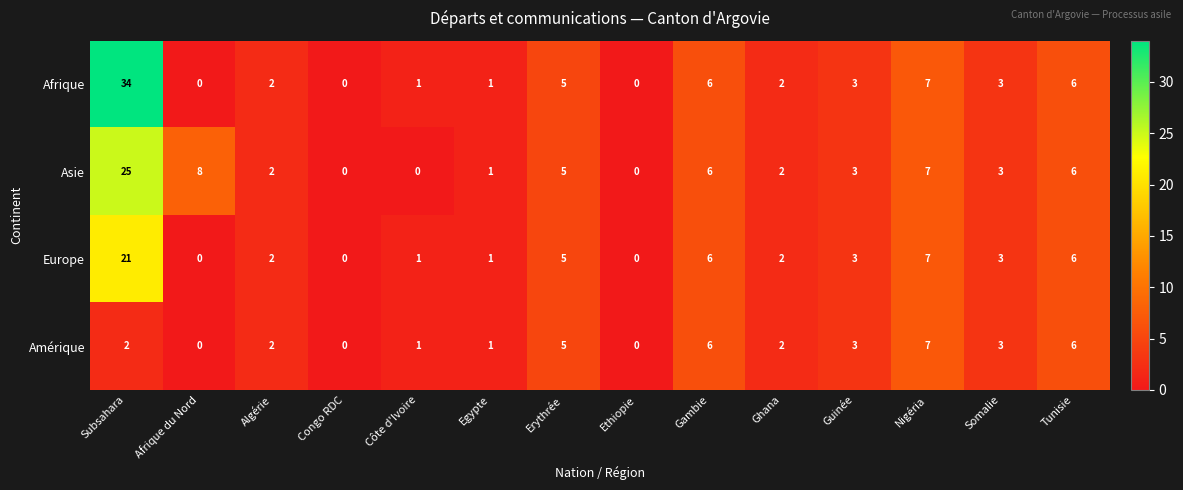

List the series in order of their peak value, highest first.

Afrique, Asie, Europe, Amérique